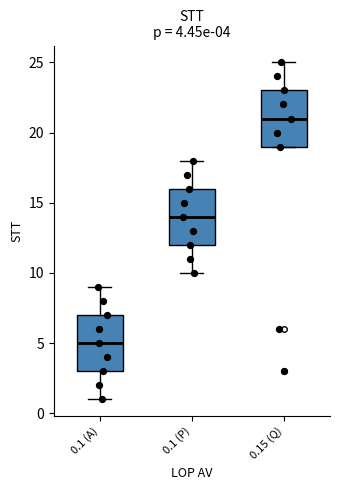

Which box's median line is the lowest?

0.1 (A)